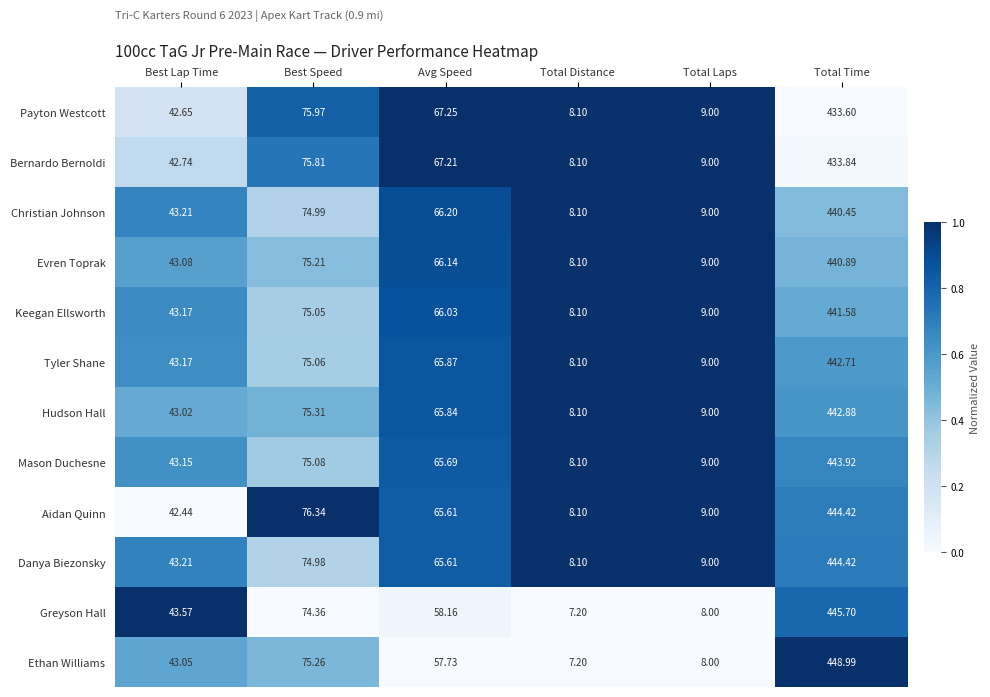

Which category has the lowest value in the Tyler Shane series?

Total Distance